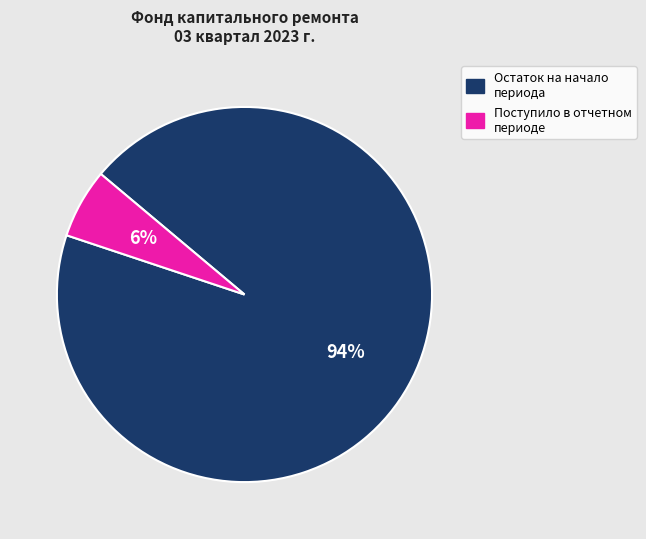

To the nearest percent, what is the average slice percentage?

50%